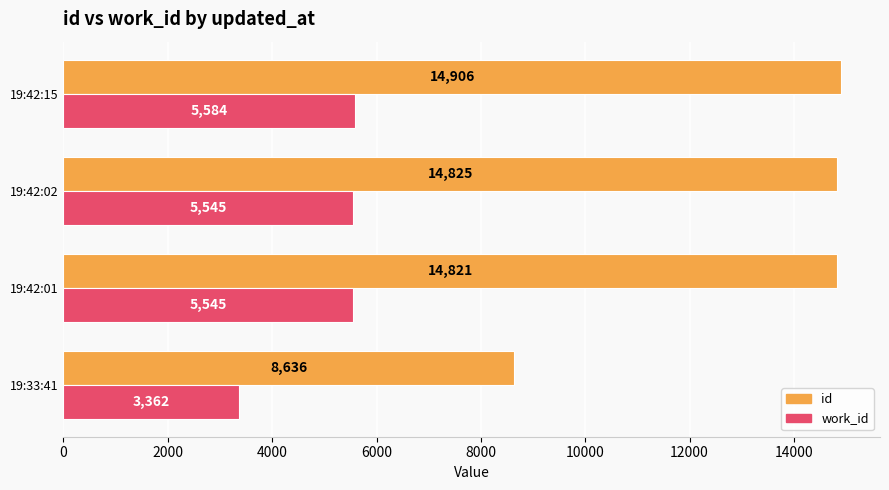

The work_id series shows 7412 at 19:42:01. True or false?

False